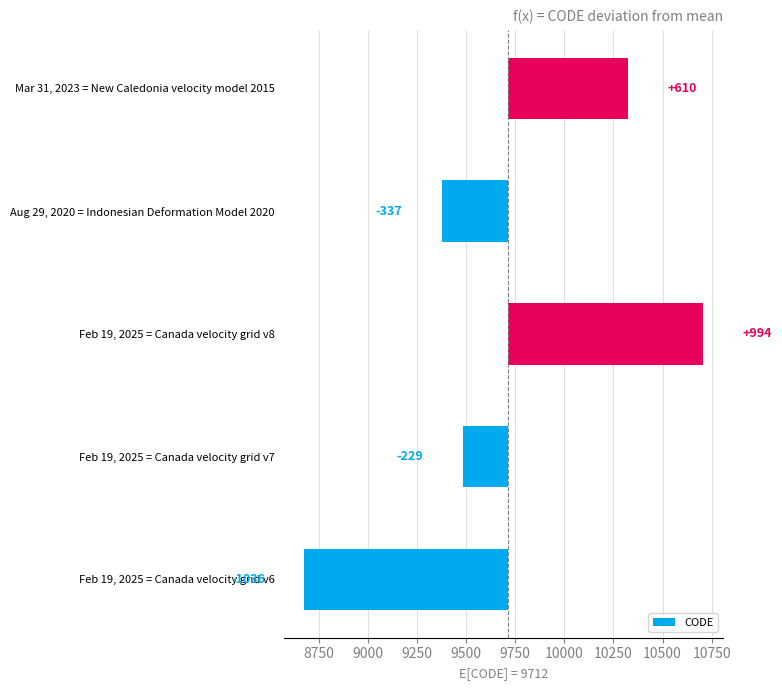

Is it true that the value at Feb 19, 2025 = Canada velocity grid v7 is -323.0?

False